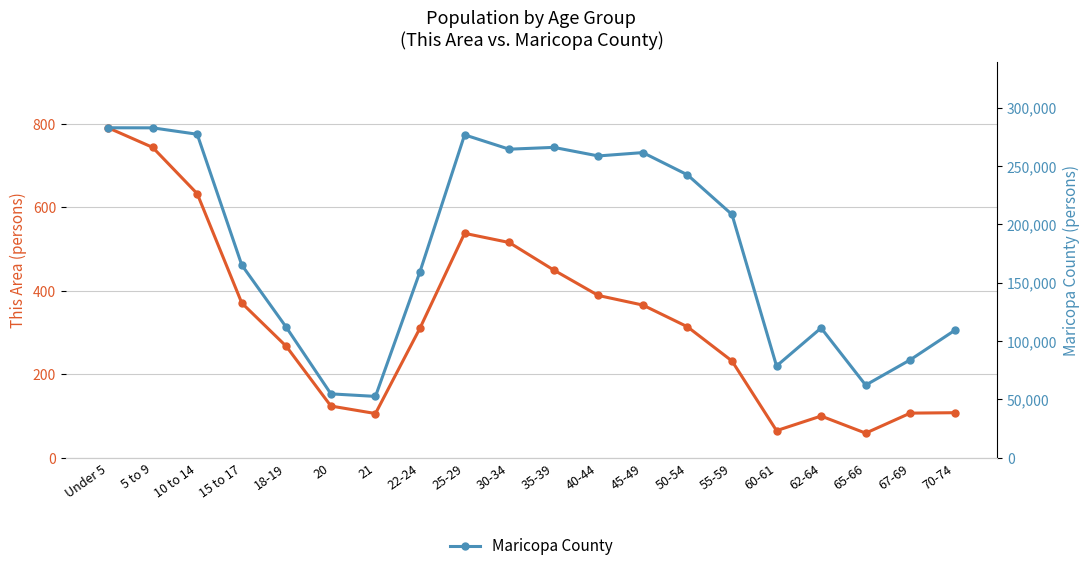

What is the difference between the highest and lowest values at 30-34?

263906